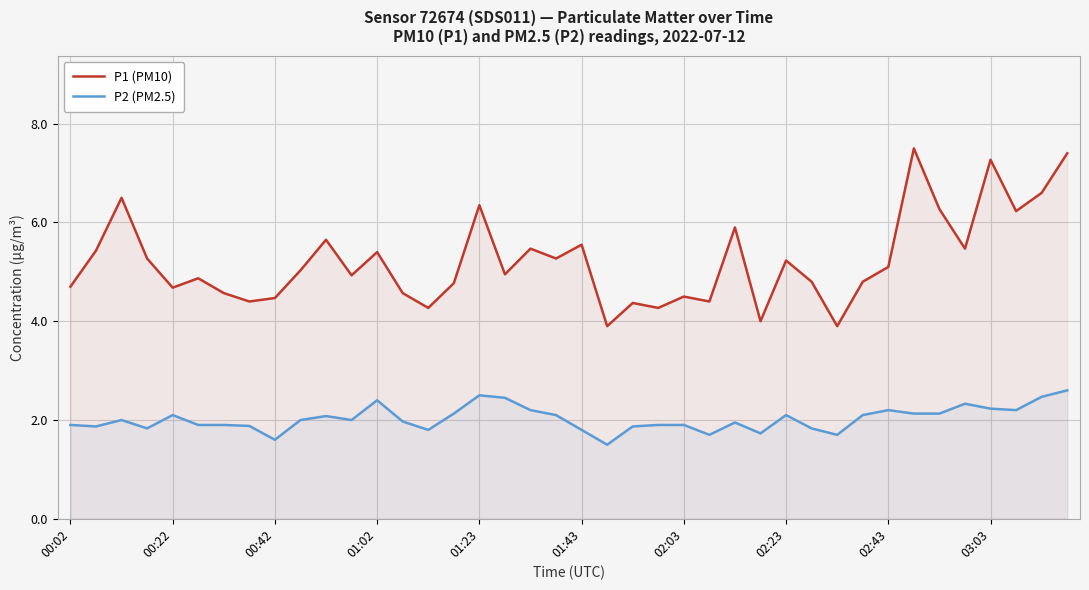

Which series has the widest spread of values?

P1 (PM10)